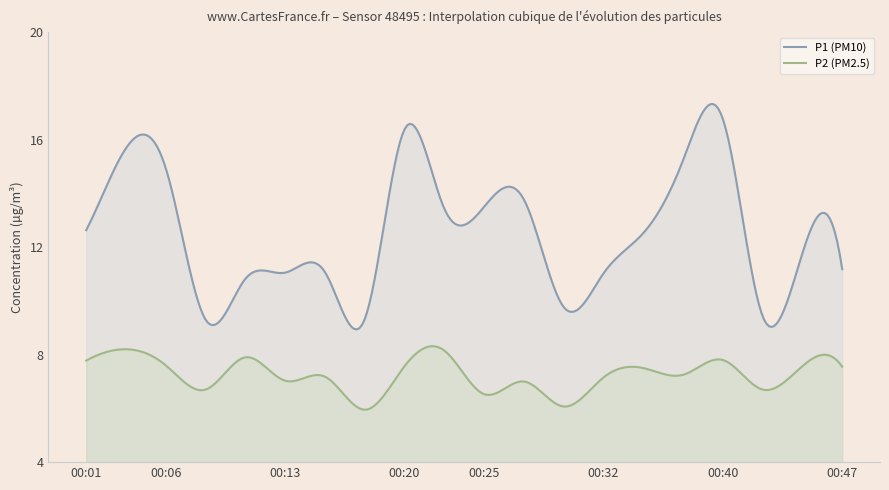

List the labels in order of P1 value, largest first.

00:40, 00:20, 00:03, 00:37, 00:06, 00:28, 00:25, 00:23, 00:01, 00:35, 00:45, 00:47, 00:15, 00:13, 00:32, 00:10, 00:30, 00:42, 00:18, 00:08